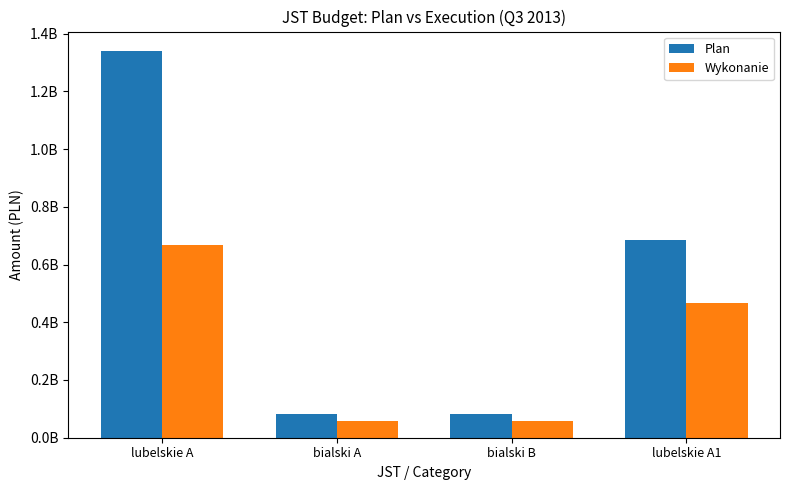

Rank the series by their maximum value, from lowest to highest.

Wykonanie, Plan